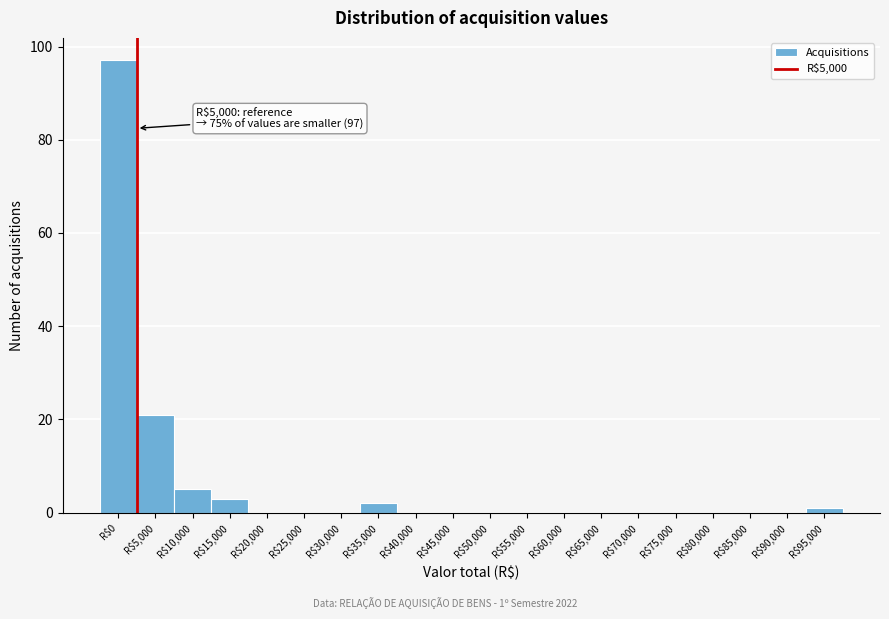

At which label is the value closest to 48?

R$5,000